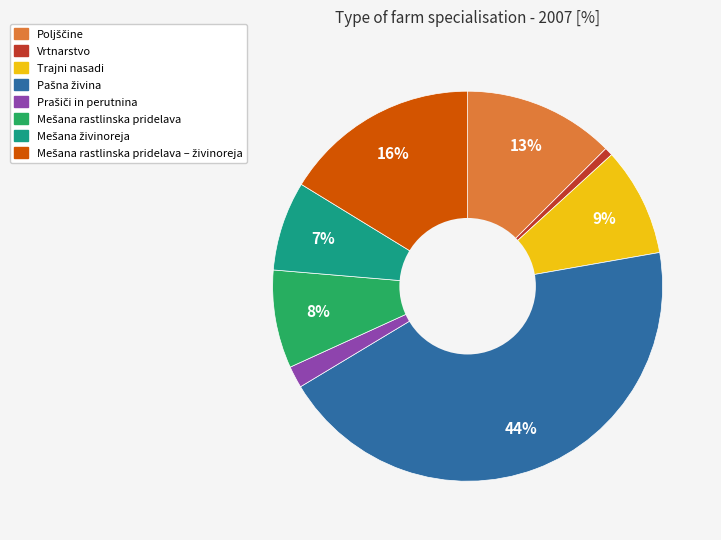

Is there a majority slice in this chart?

No